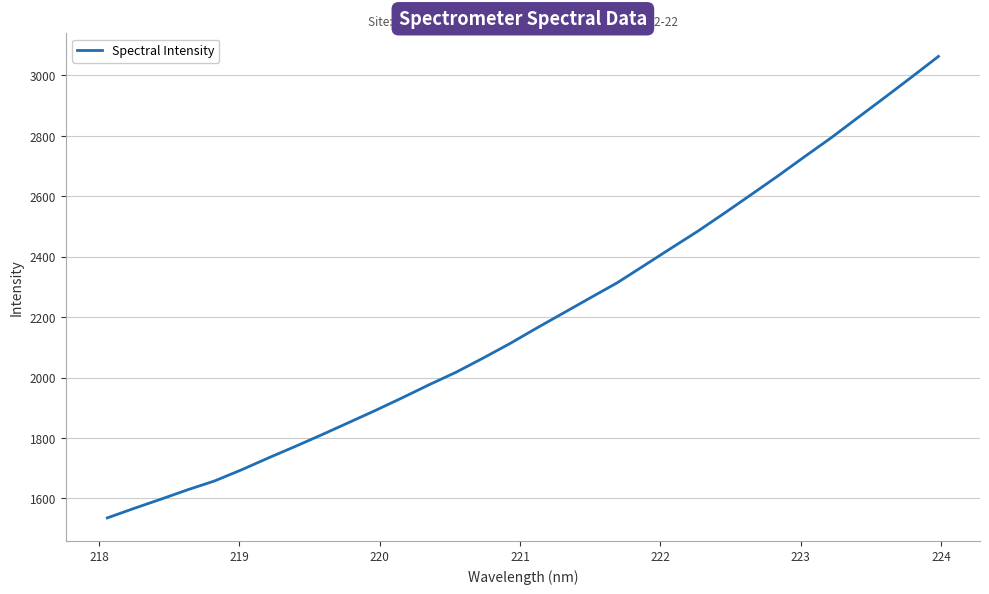

What is the greatest value displayed?

3062.7